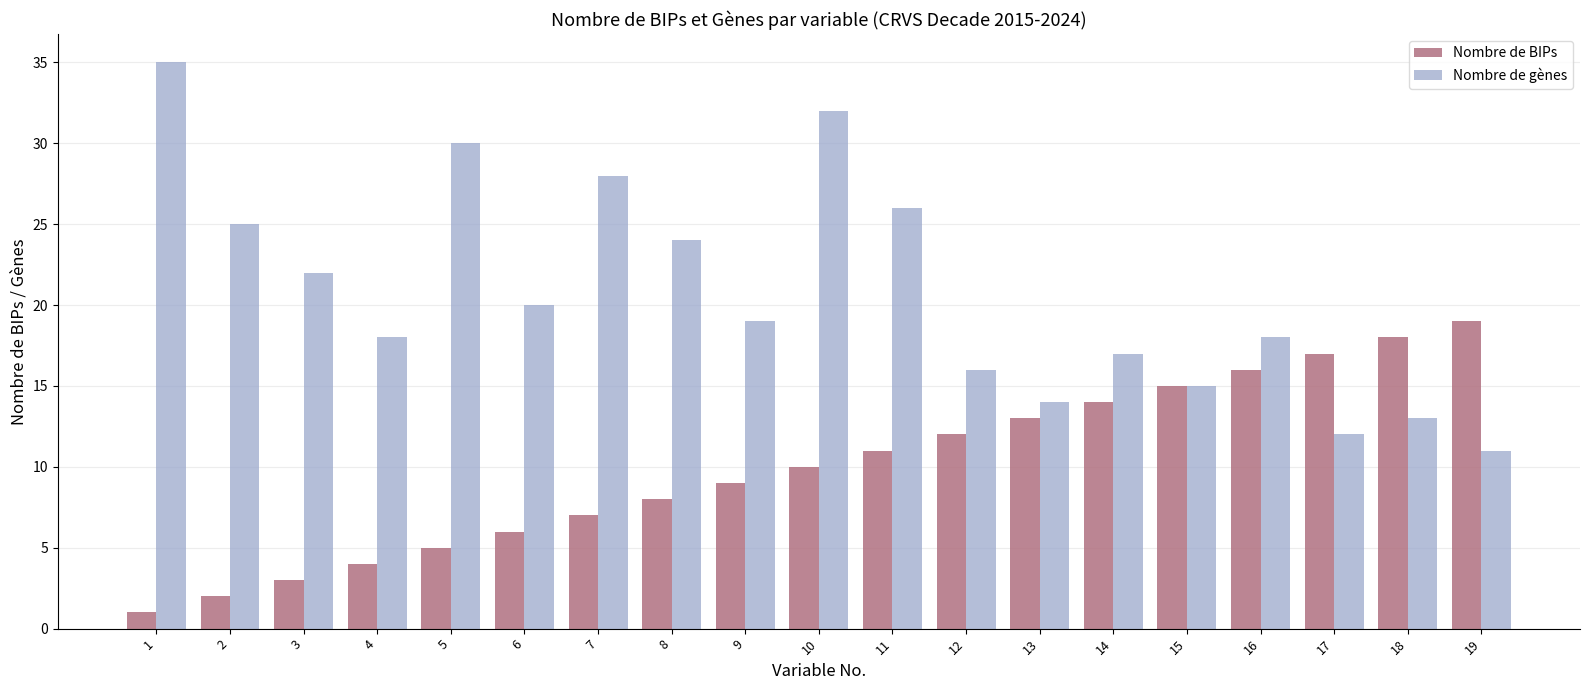

How many data points does each series have?

19